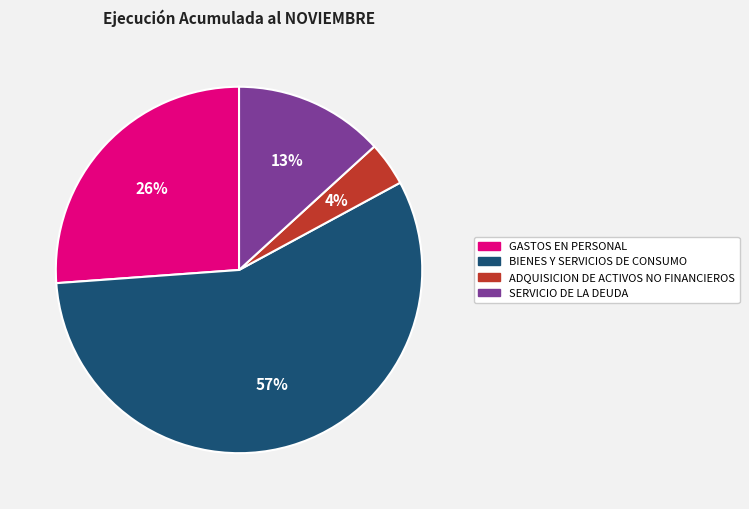

Count the number of slices in the pie.

4